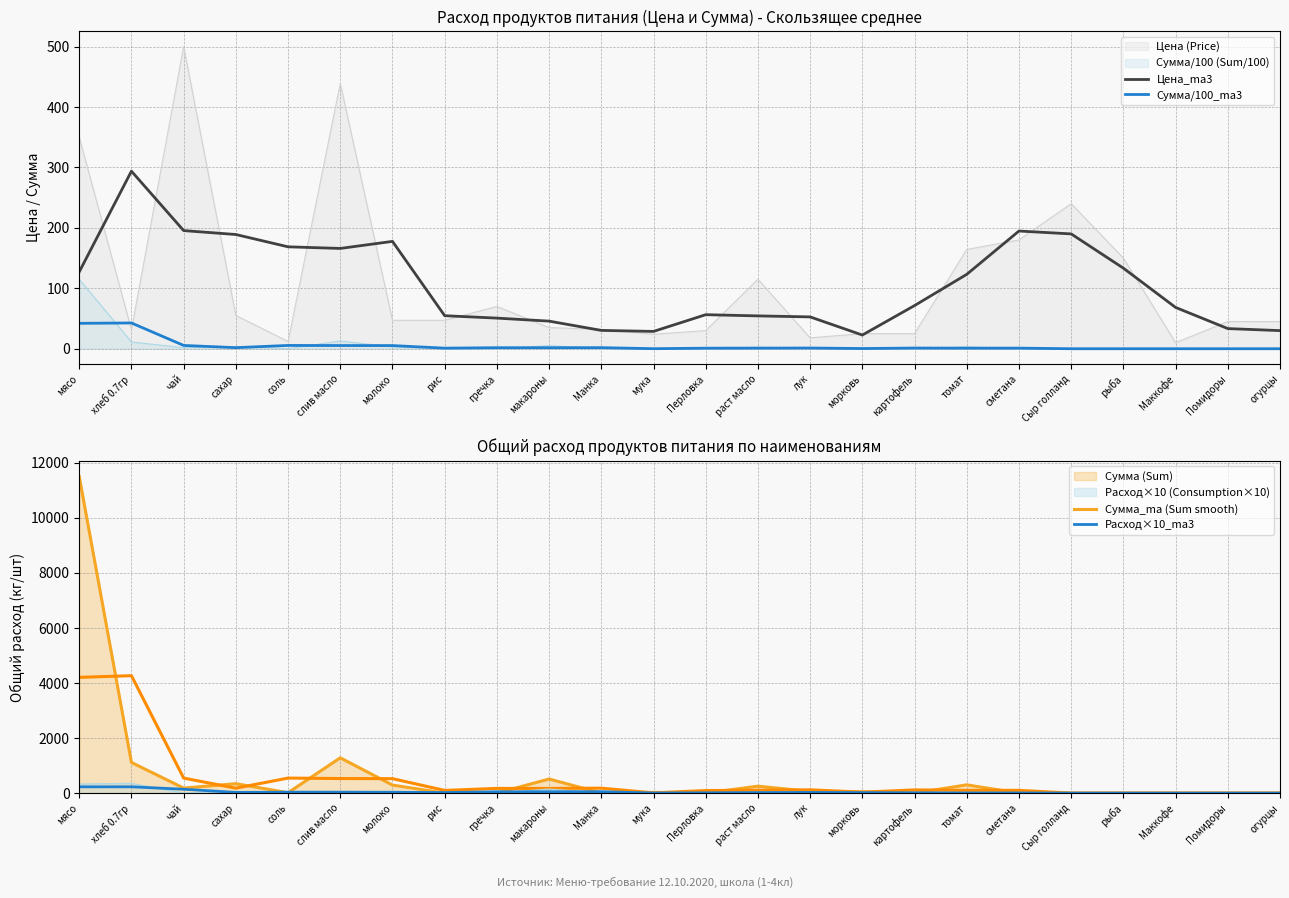

How many values in the Цена_ma3 series are below 71?

12